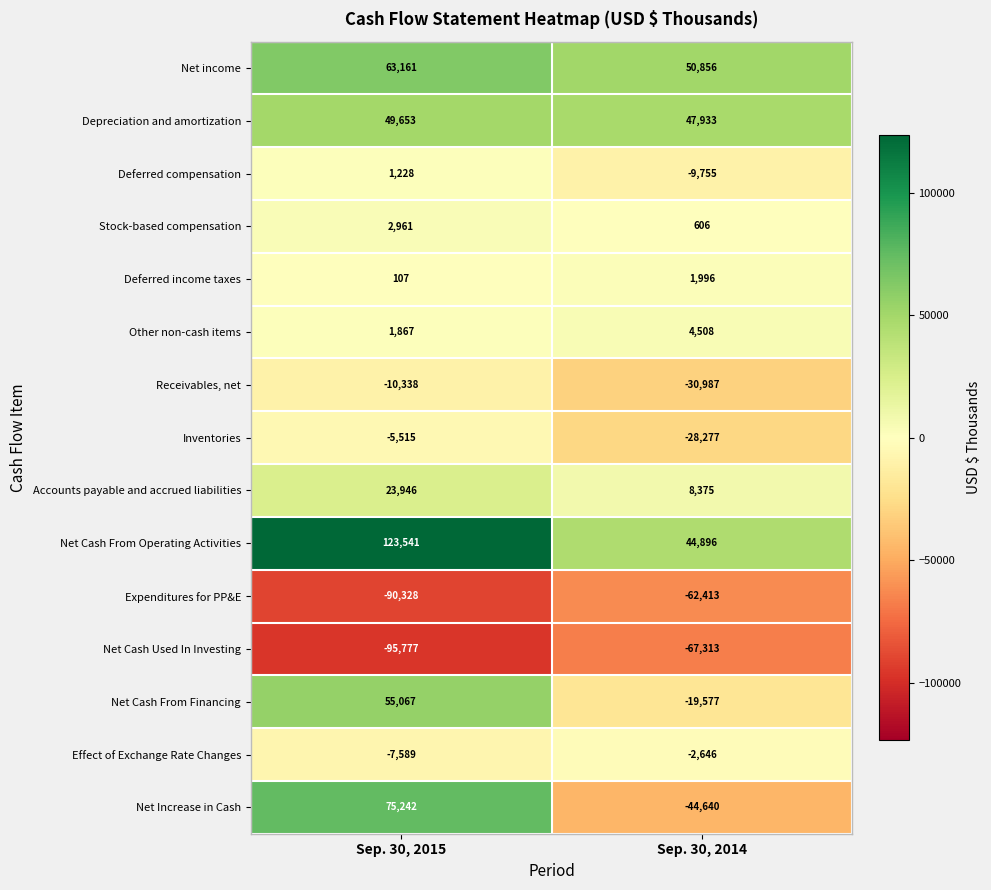

Which series has the largest total across all categories?

Net Cash From Operating Activities